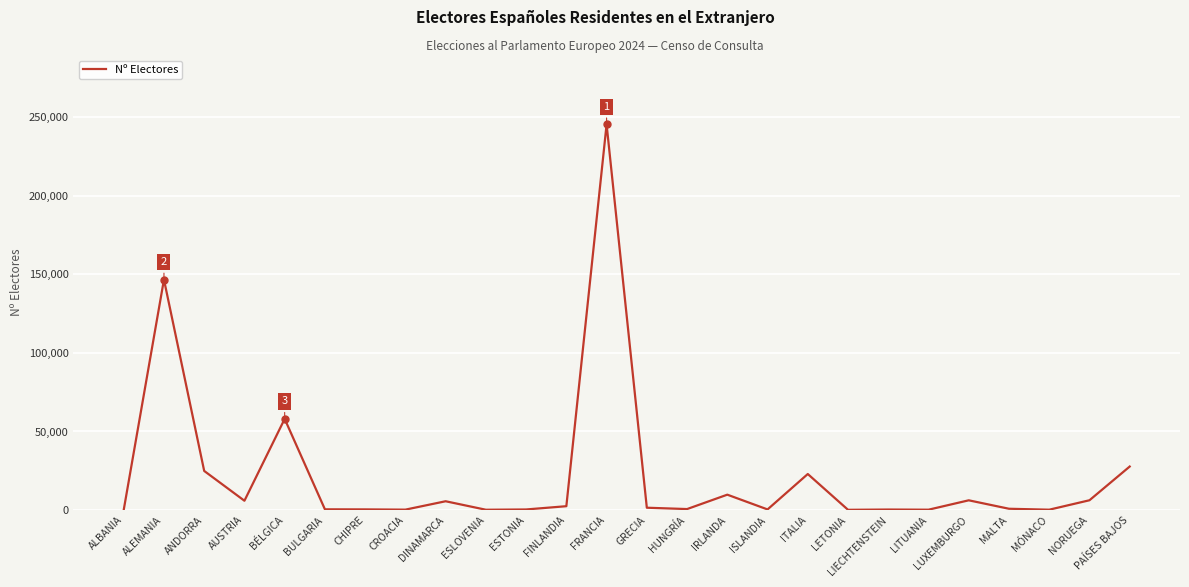

What is the maximum value shown in the chart?

245544